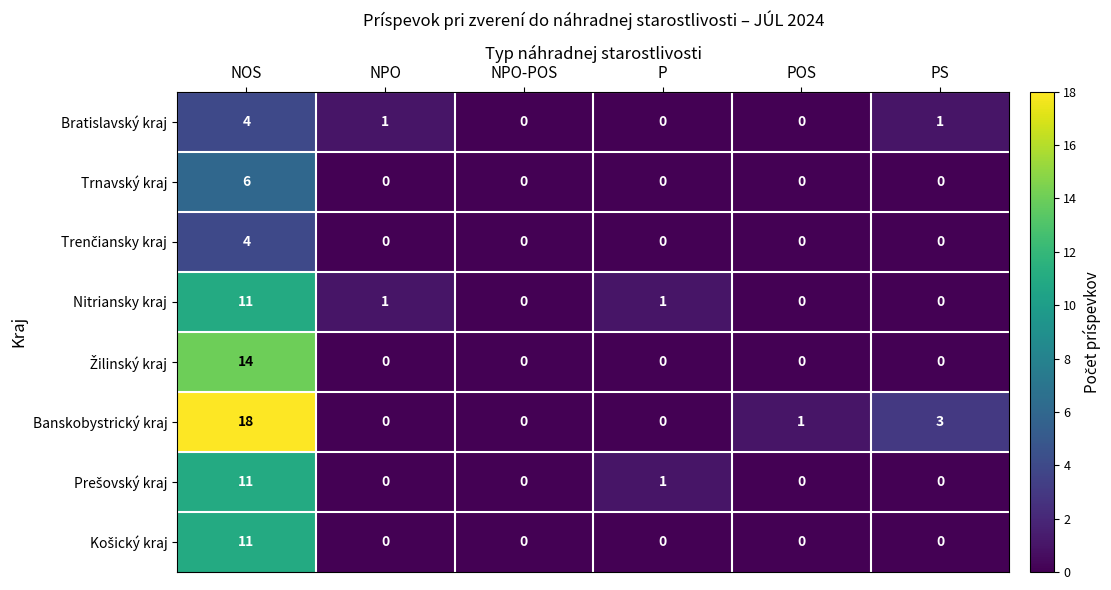

Which series has the widest spread of values?

Banskobystrický kraj